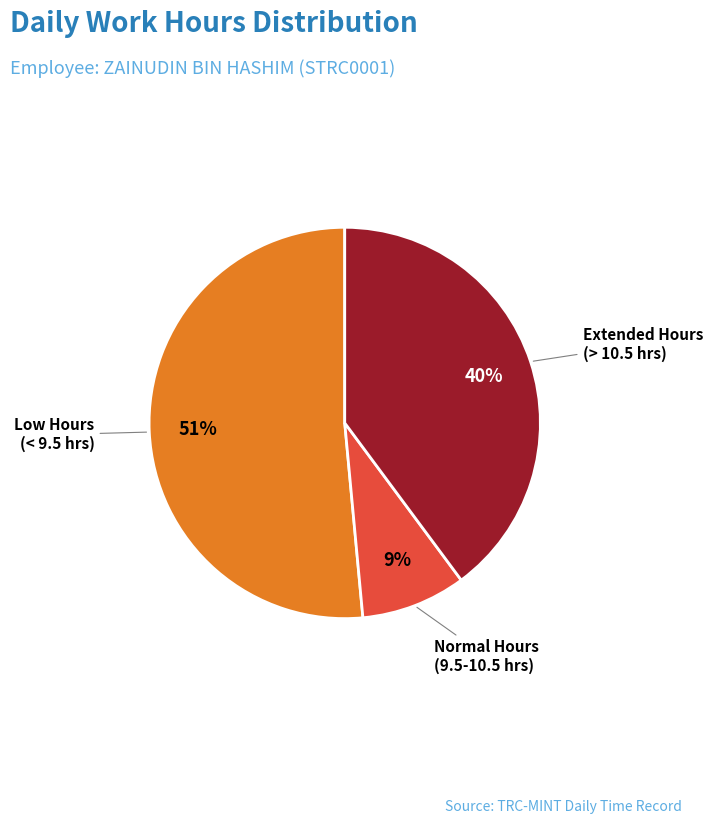

To the nearest percent, what percentage of the pie is Extended Hours (> 10.5 hrs)?

40%